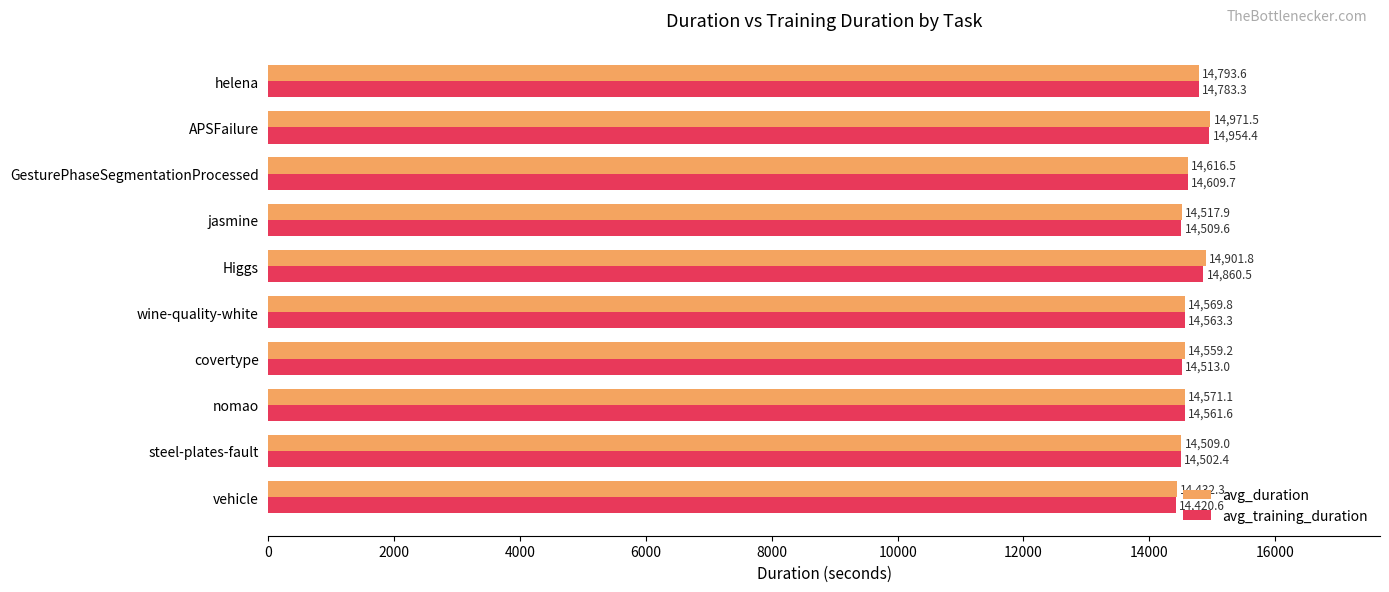

True or false: avg_training_duration has a value of 5774.8 at nomao.

False